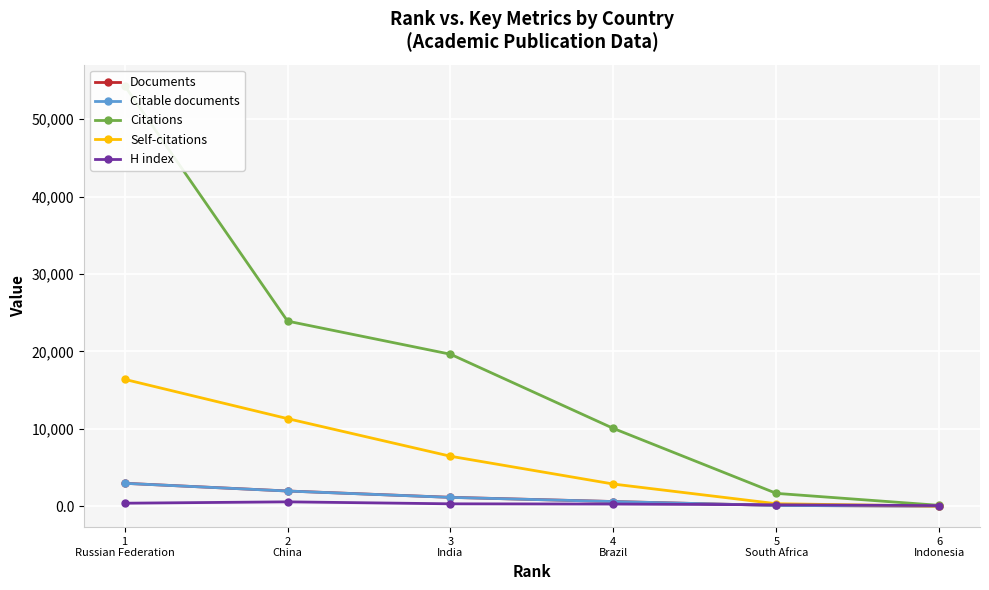

Is the value of Citable documents at 3
India greater than the value of Documents at 1
Russian Federation?

No